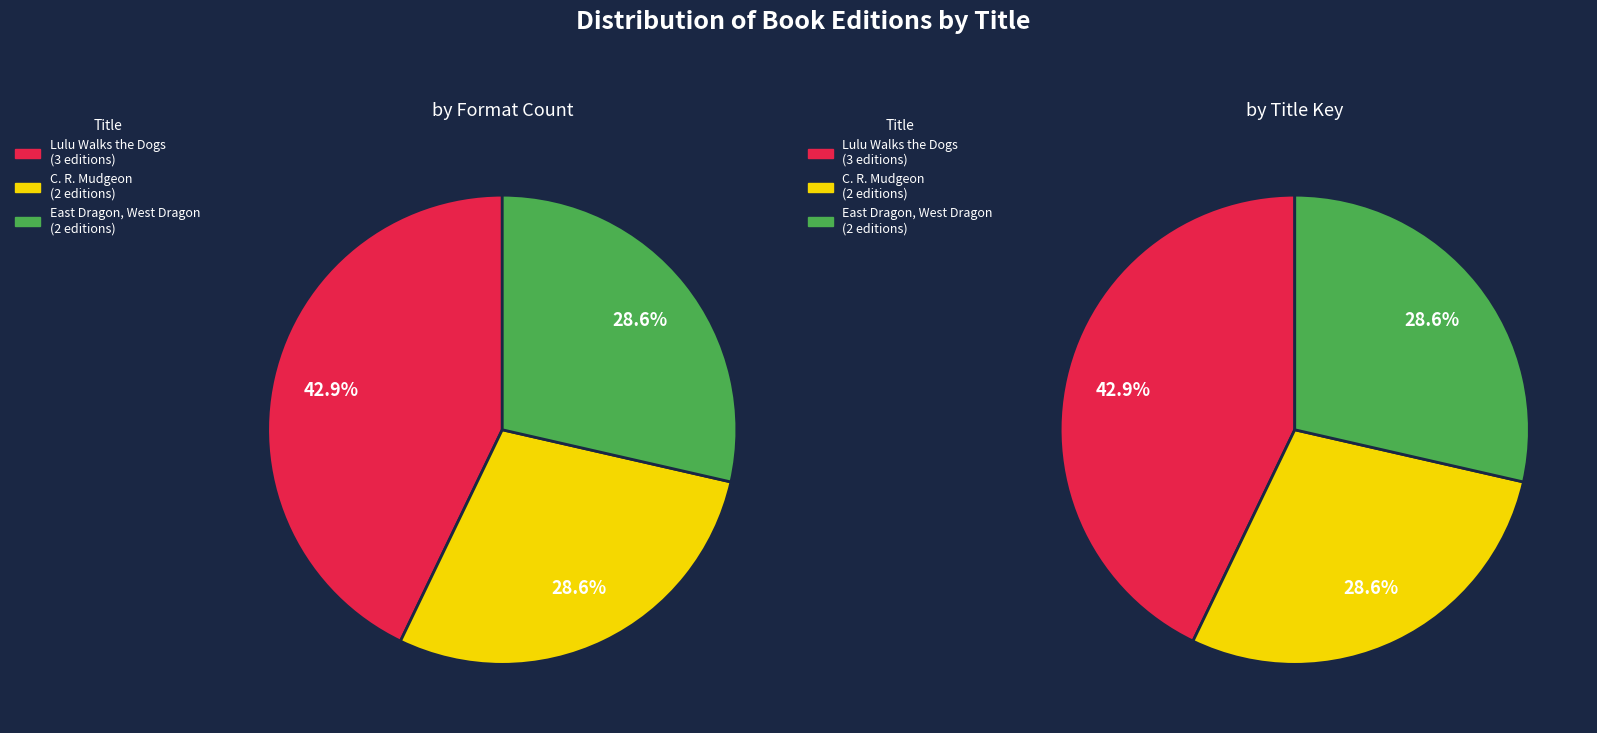

Which series has the largest range (max minus min)?

by Format Count